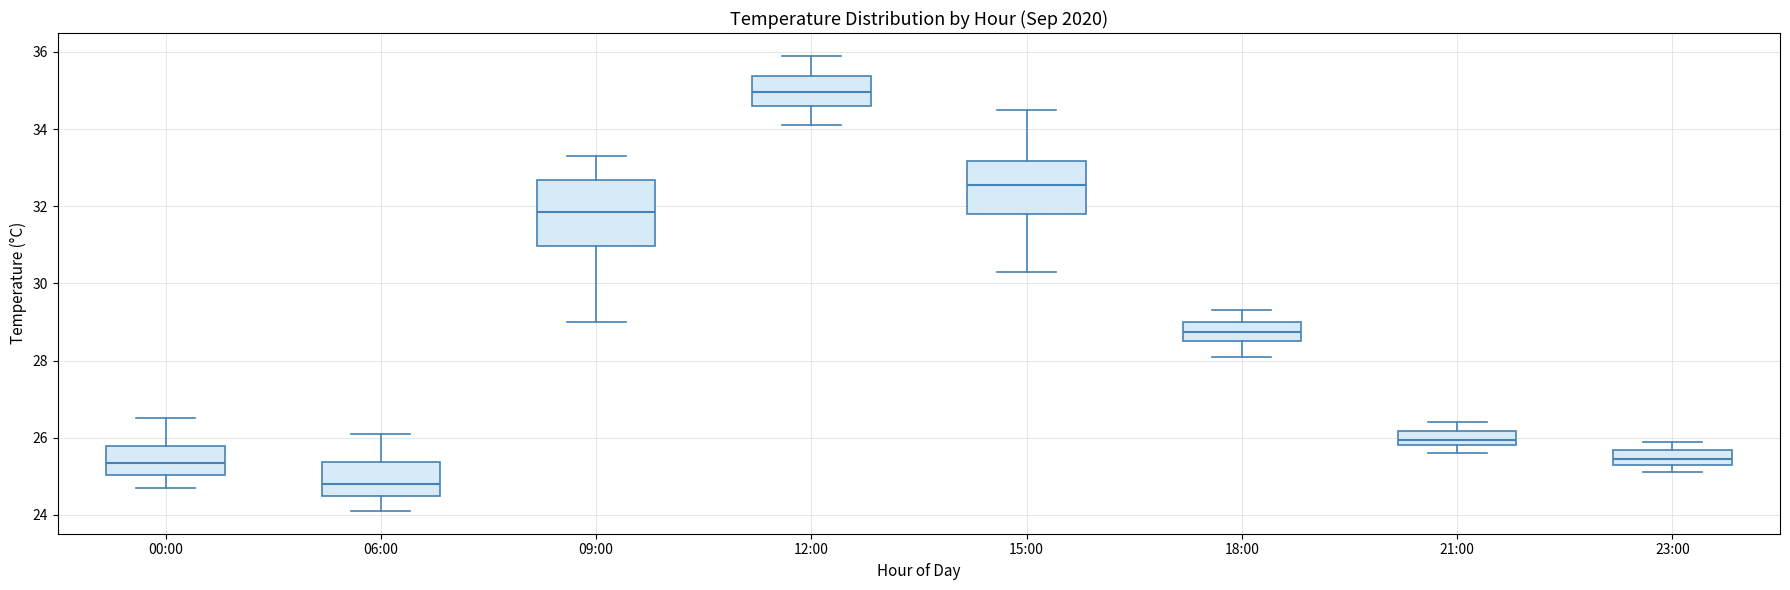

Where does the median line of the box for 18:00 sit on the y-axis? The values are not printed on the chart, so give them approximately, as read against the axis.

28.8